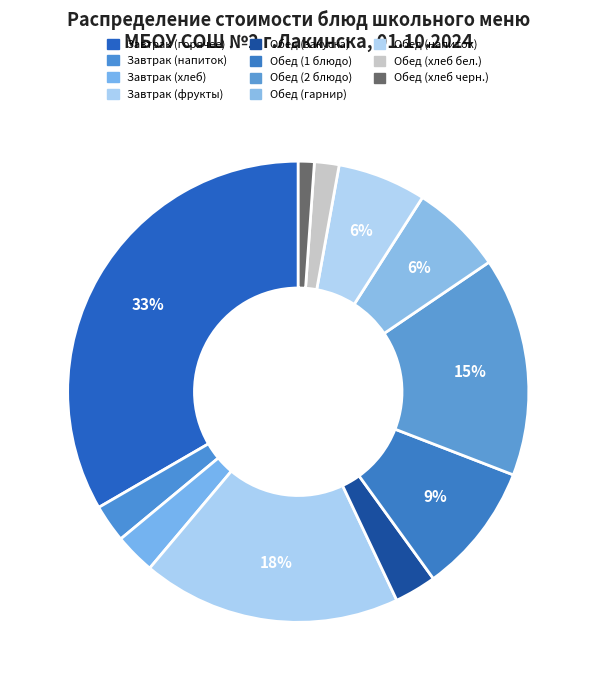

Count the number of slices in the pie.

11